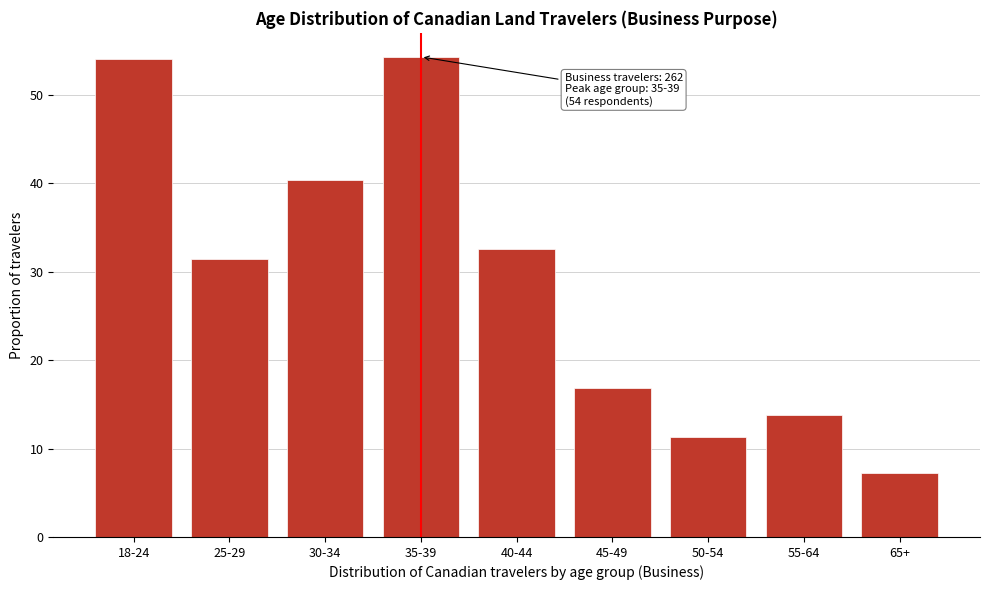

What is the difference between the maximum and minimum values?

47.1